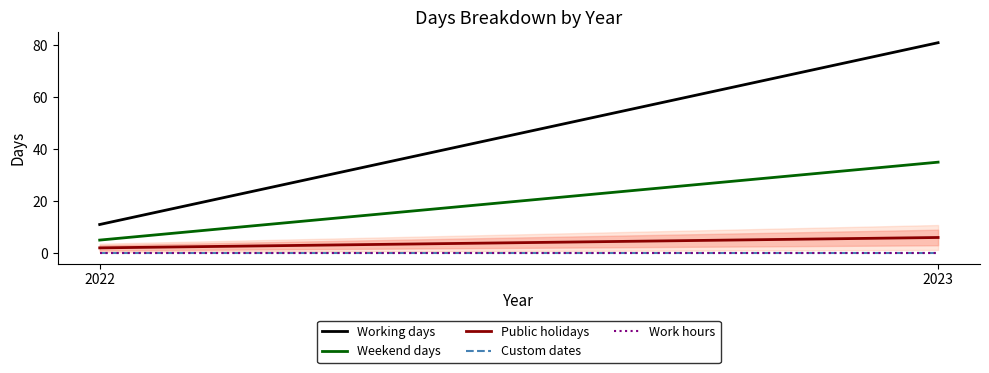

Which series has the largest range (max minus min)?

Working days